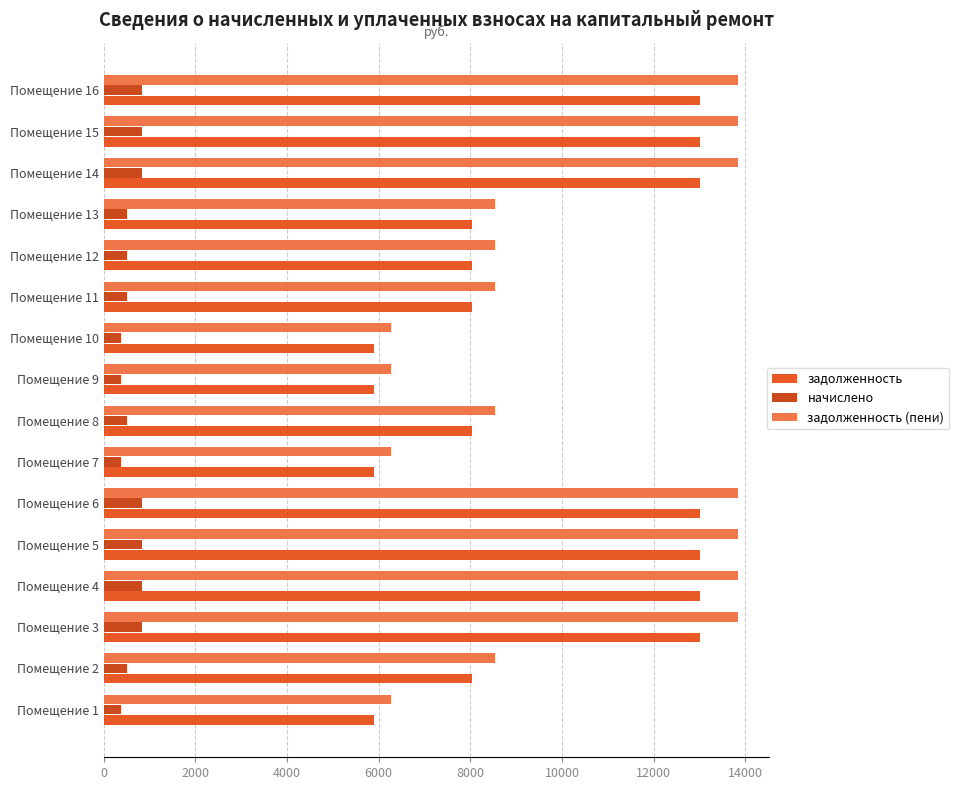

How many data points in начислено are above 510?

12